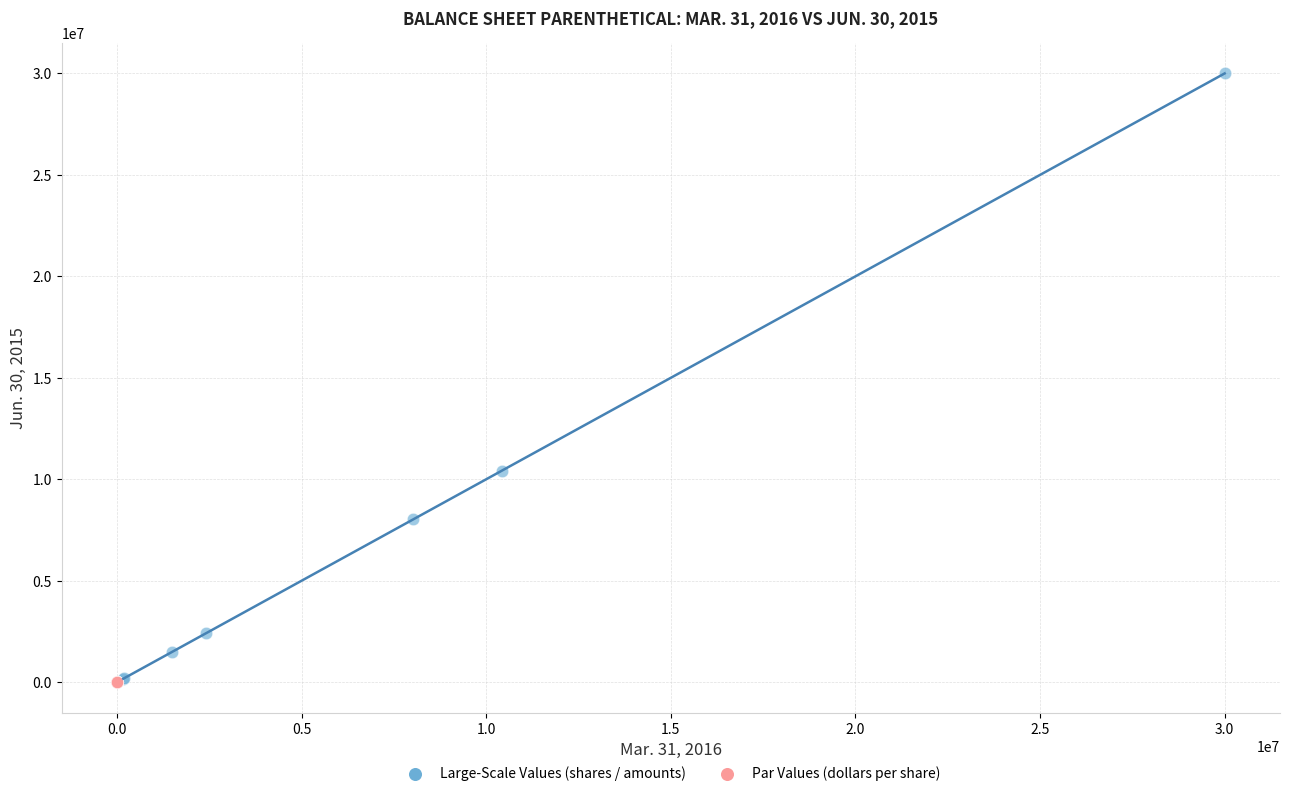

Which series reaches the maximum Y coordinate?

Large-Scale Values (shares / amounts)